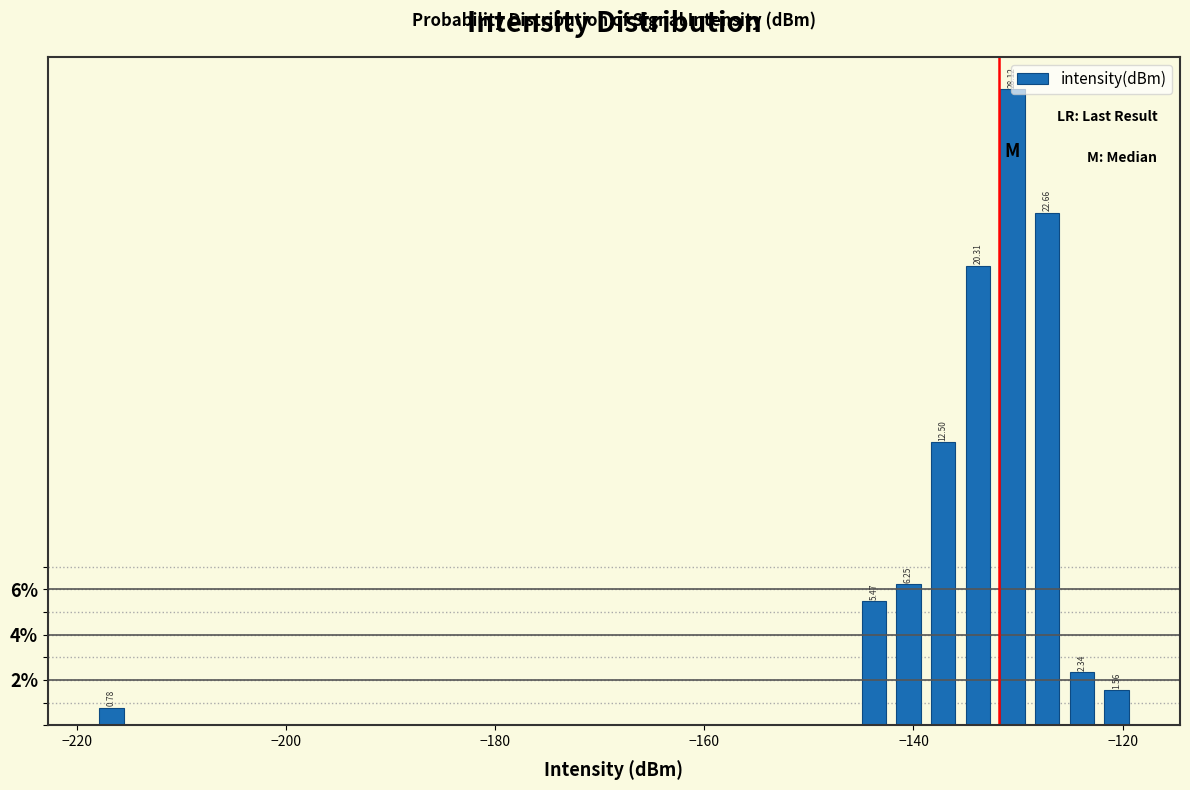

Around what value on the x-axis is the tallest bar? Give the approximate position of its centre, as read against the axis.

-130